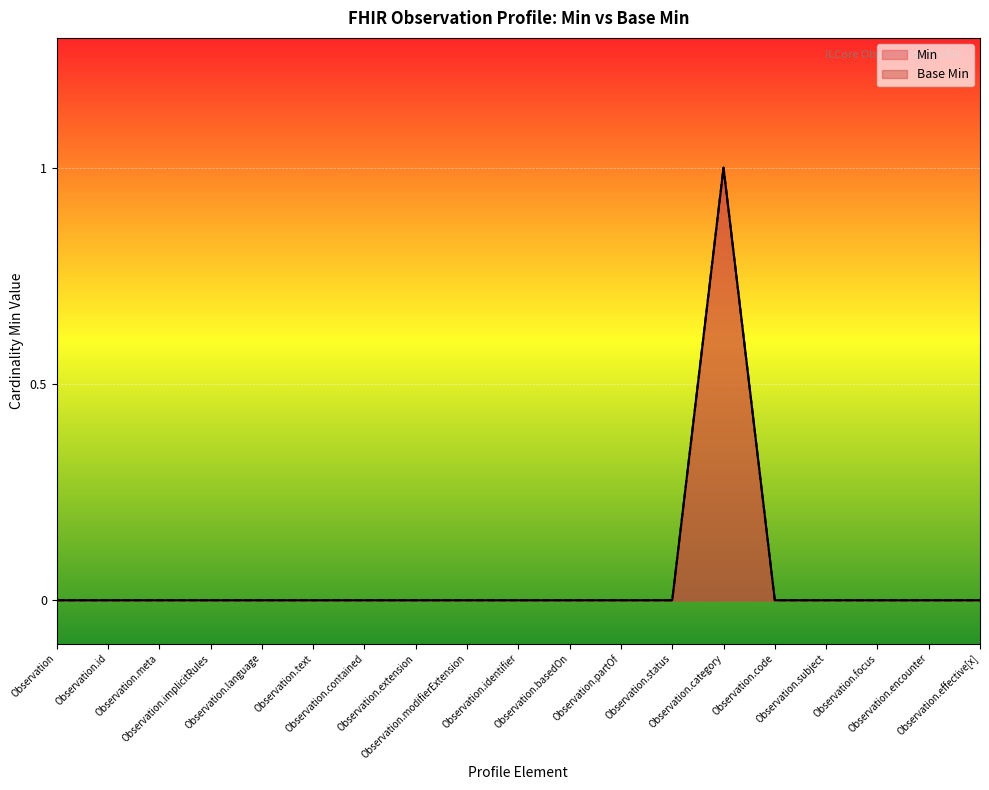

At which category does Base Min reach its first local peak?

Observation.category